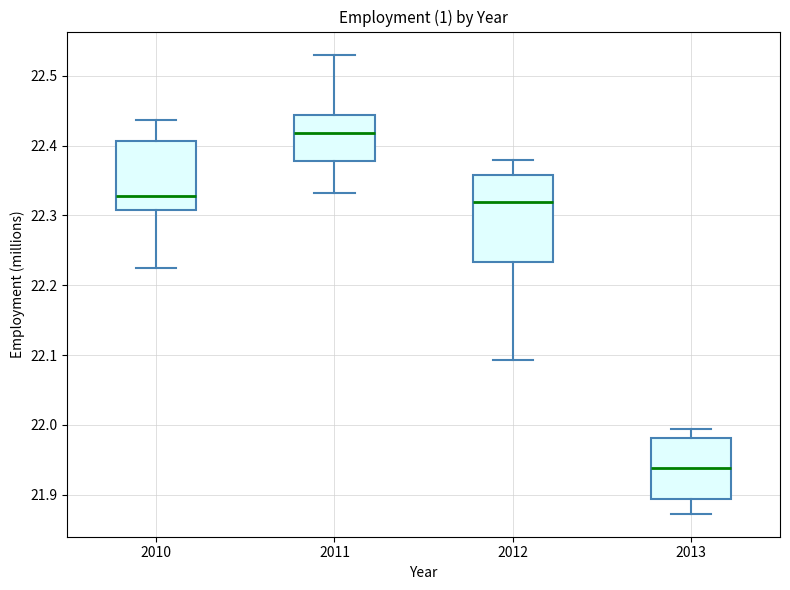

Where is the lower edge of the box at x = 2013 on the y-axis? The values are not printed on the chart, so give them approximately, as read against the axis.

21.89